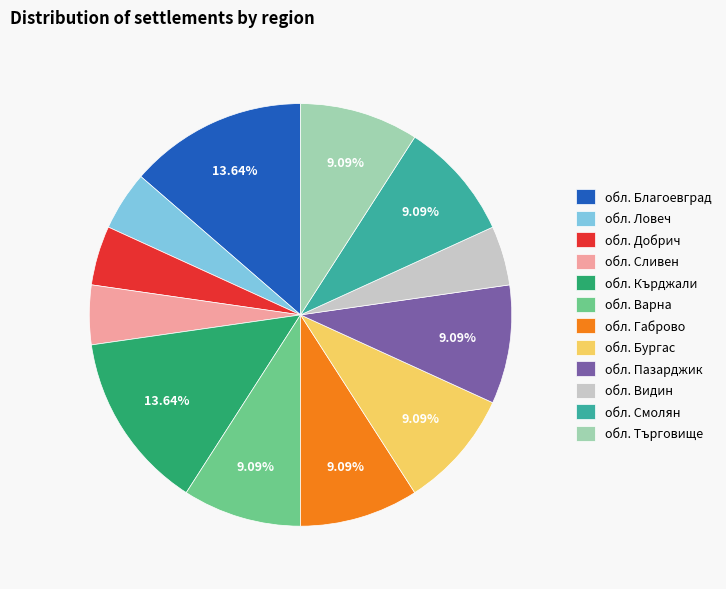

Does any single category account for the majority?

No